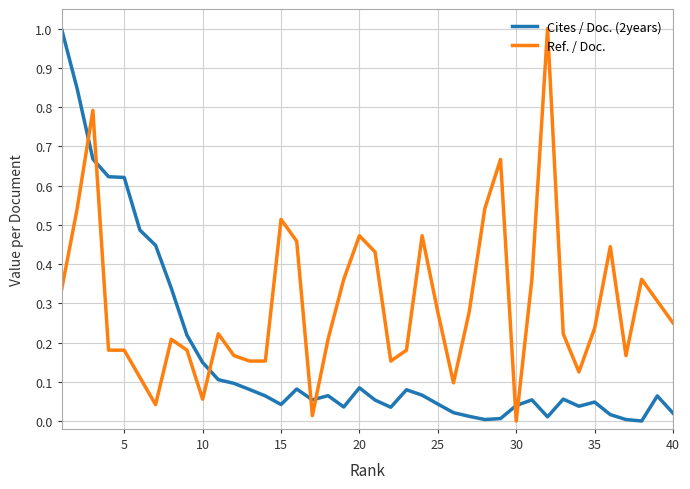

Which series has the largest total across all categories?

Ref. / Doc.